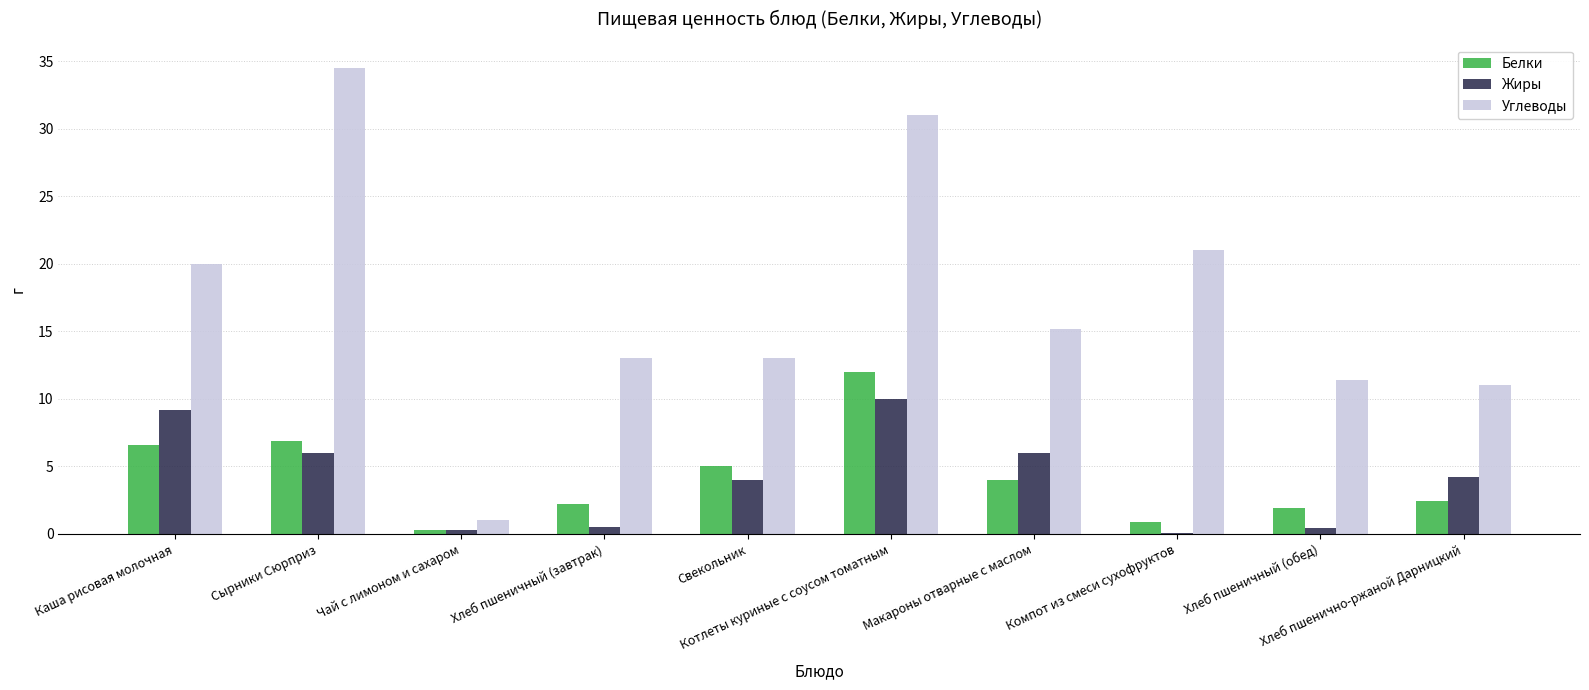

What is the sum of all Белки values?

42.3